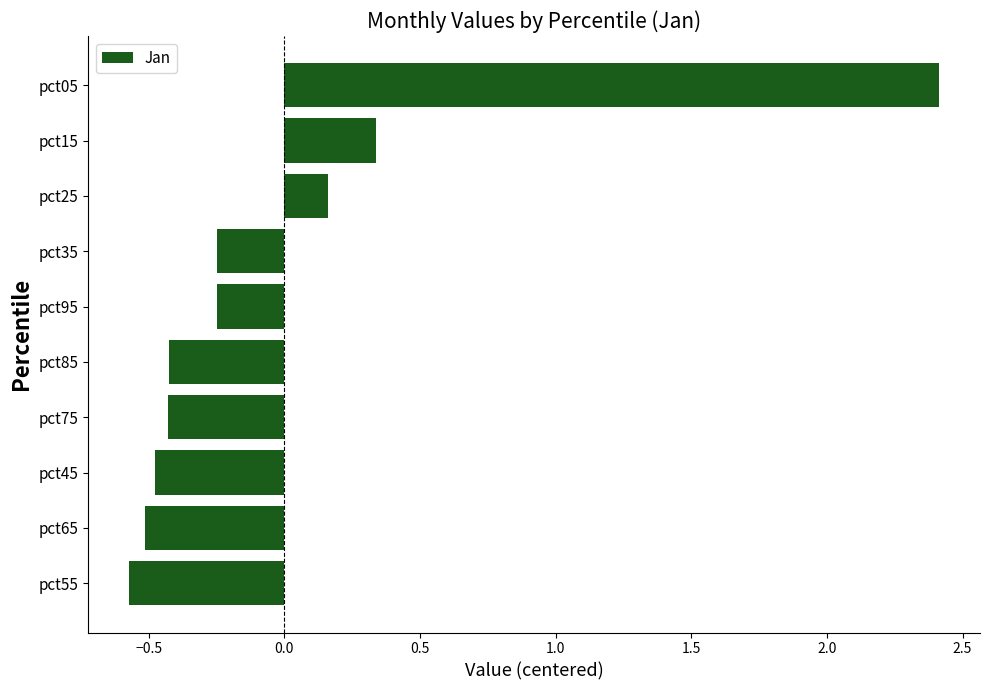

What is the greatest value displayed?

2.4